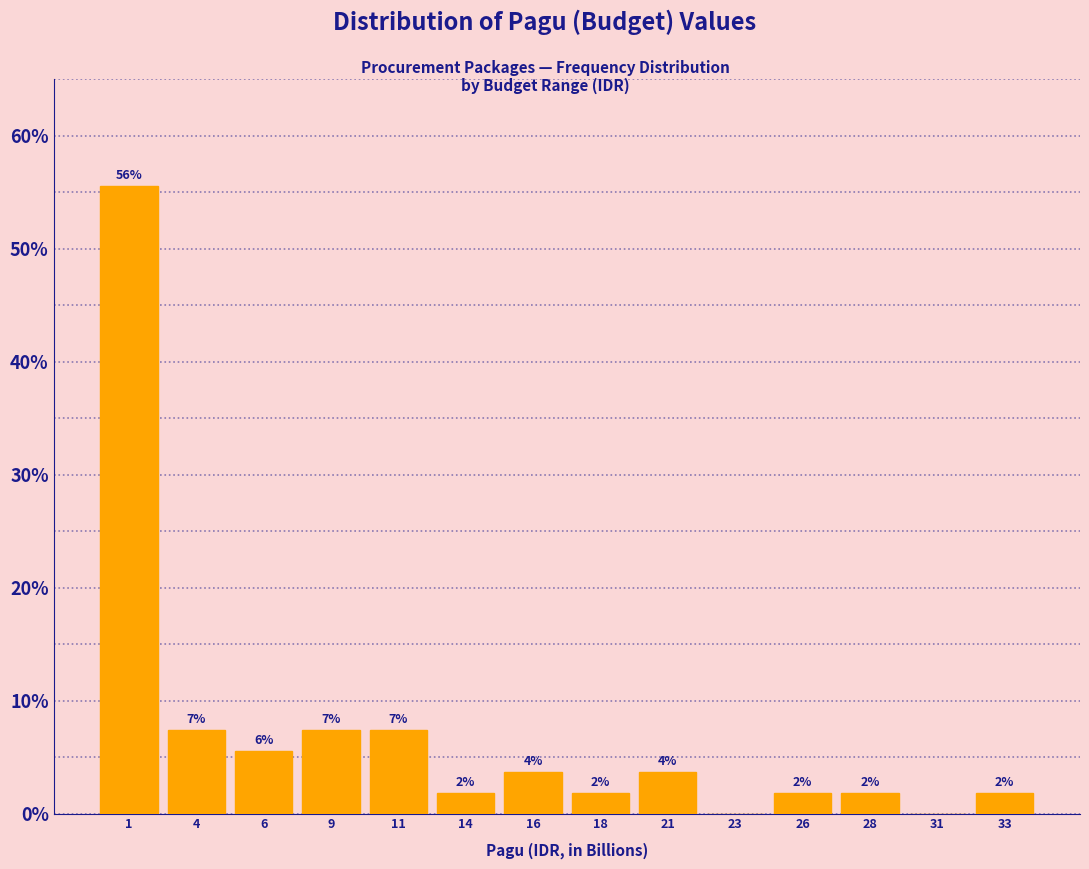

Are the bars horizontal?

No